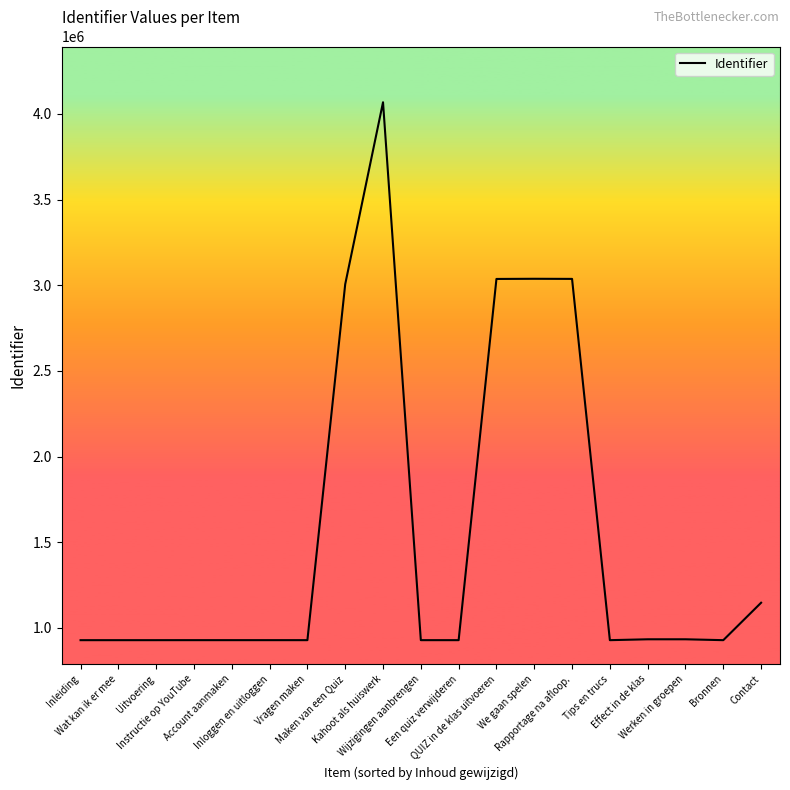

Read the value at Kahoot als huiswerk, to the nearest 100.

4067400